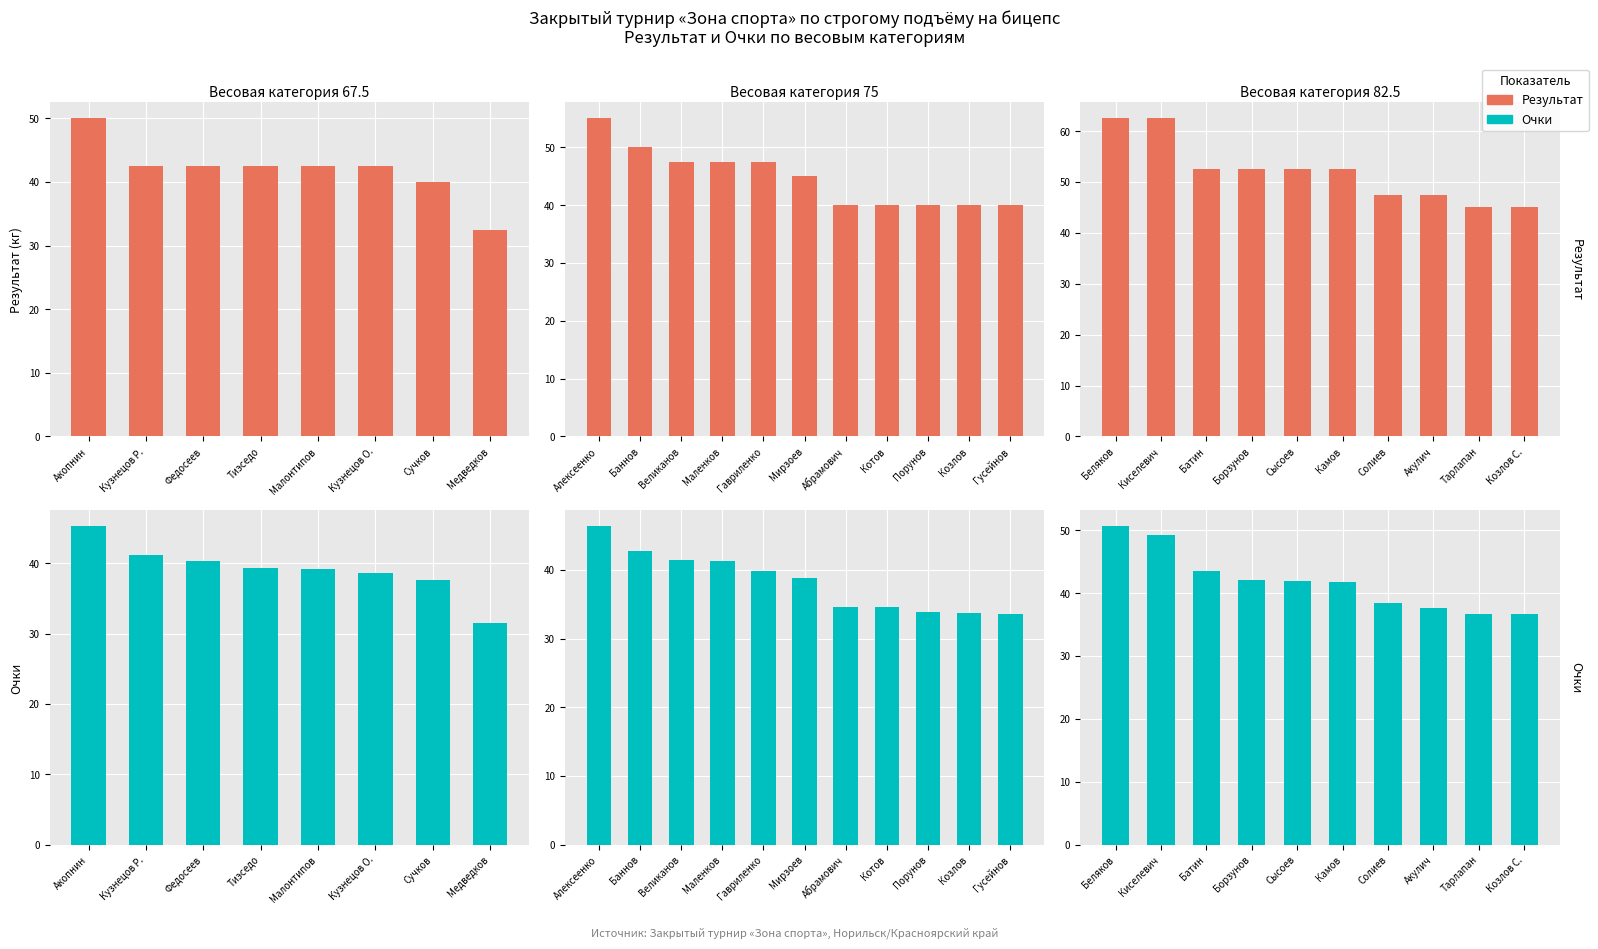

What is the value of the Очки bar at the 6th from the left?

41.8